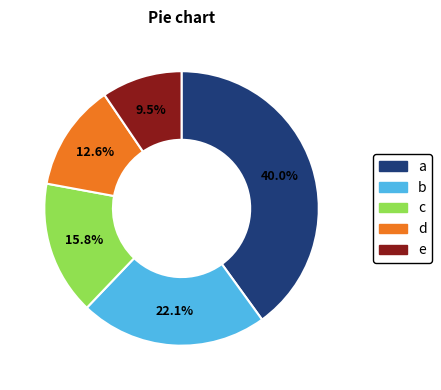

How many slices are in this pie chart?

5